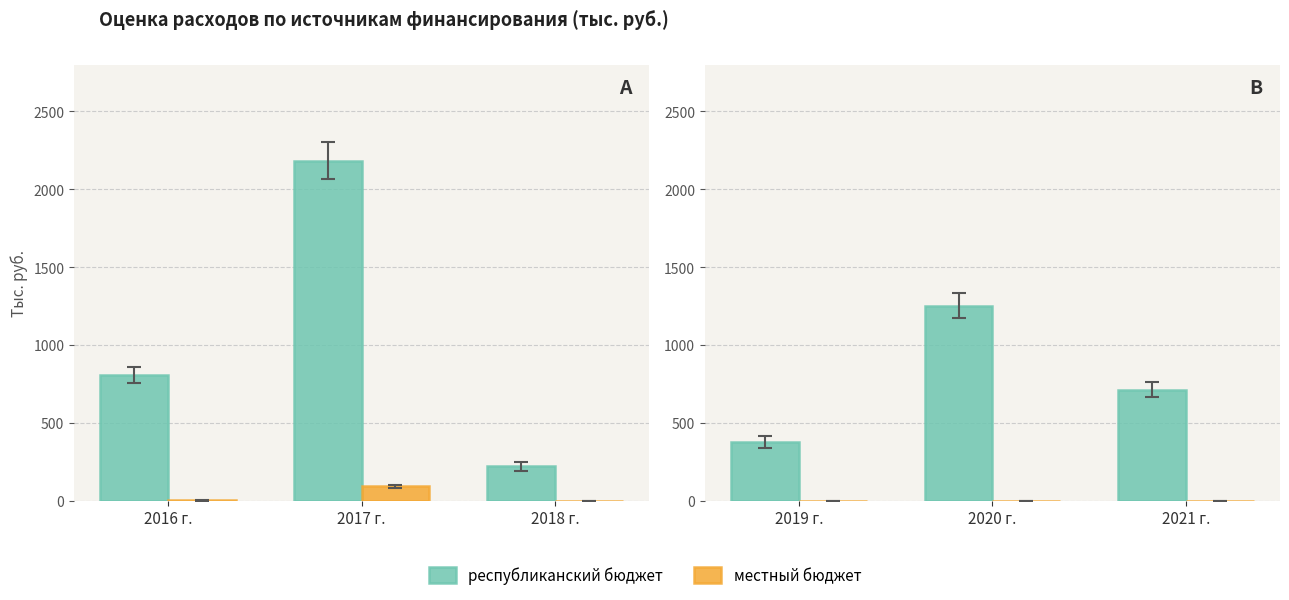

What is the label of the 2nd bar from the left?

2020 г.